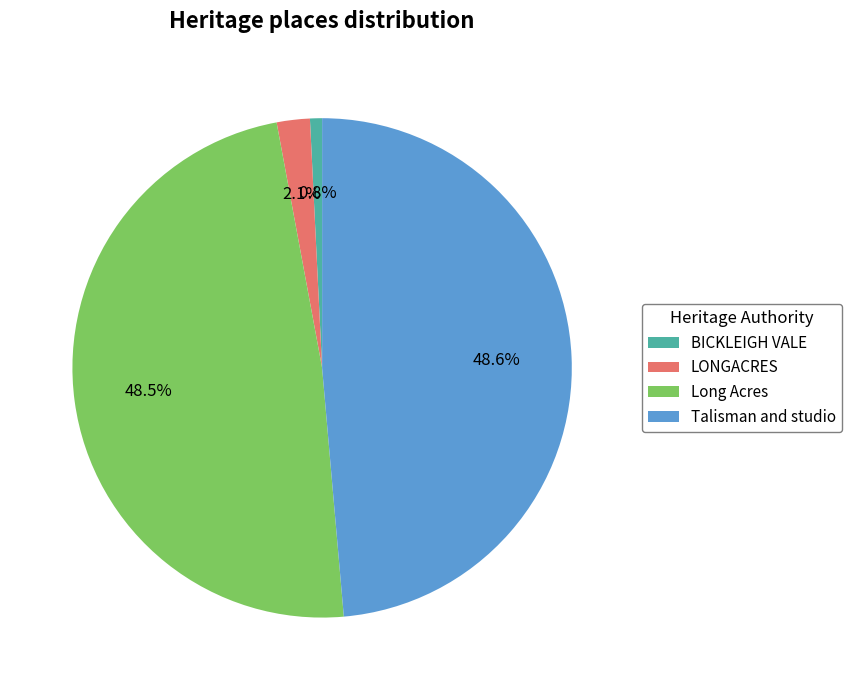

What percentage is NOT represented by LONGACRES?

97.9%